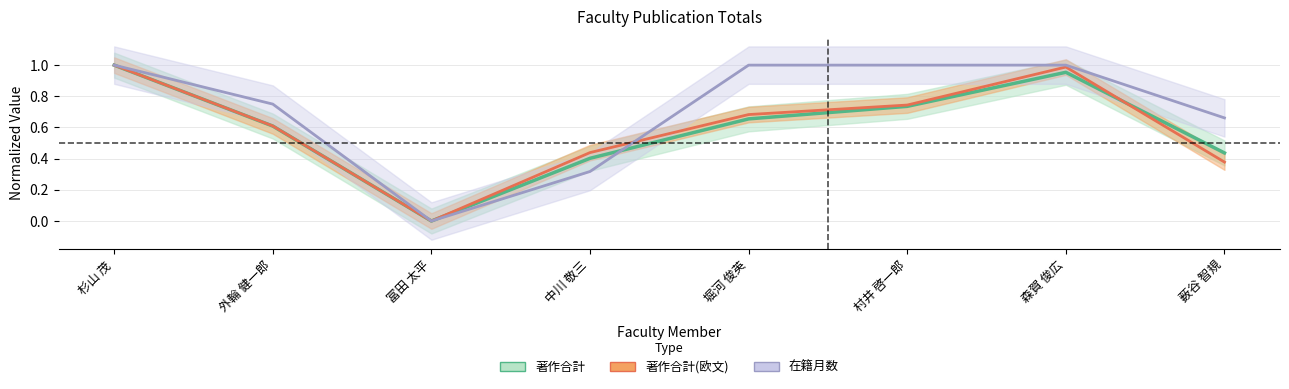

What position from the right is 森賀 俊広?

2